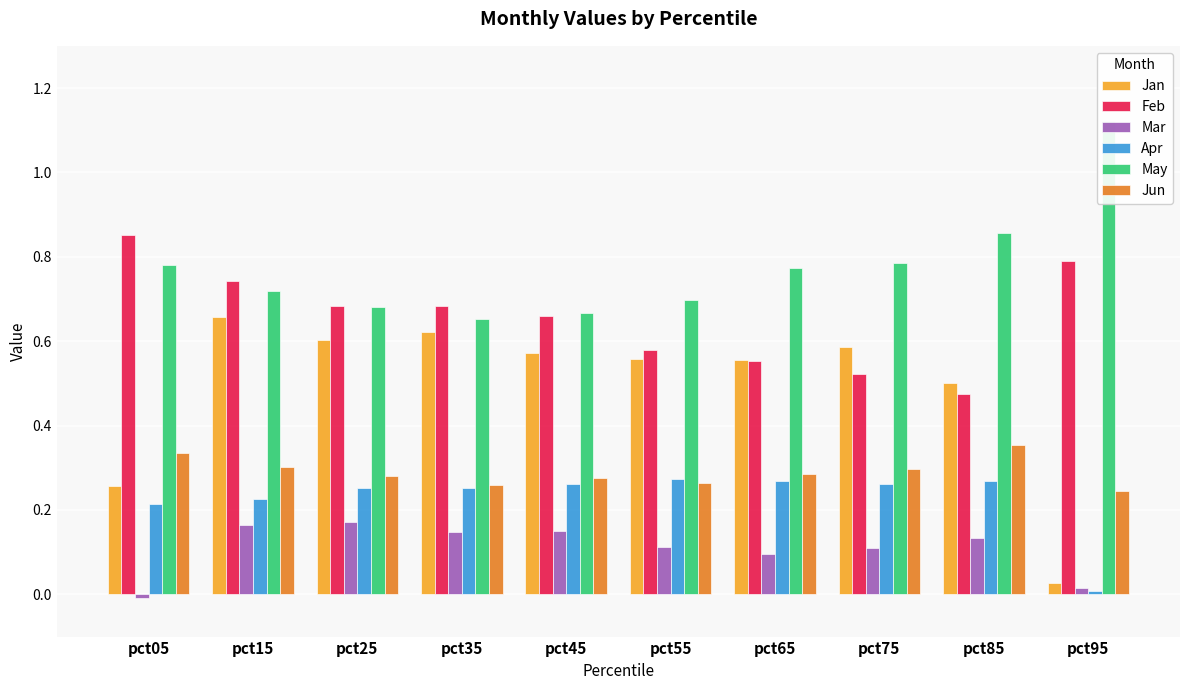

What are all the series names shown in the legend?

Jan, Feb, Mar, Apr, May, Jun